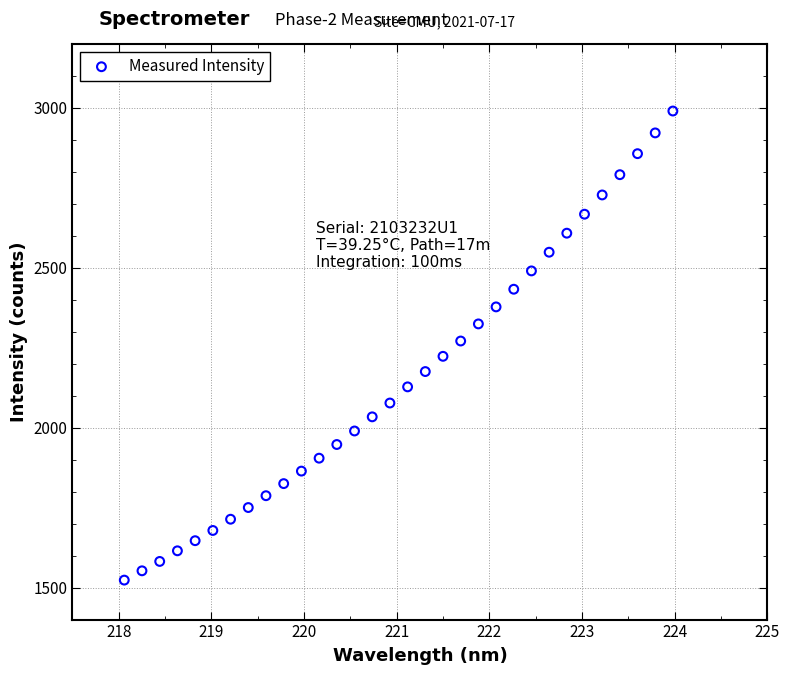

What is the range of Y values (max minus min)?

1467.0